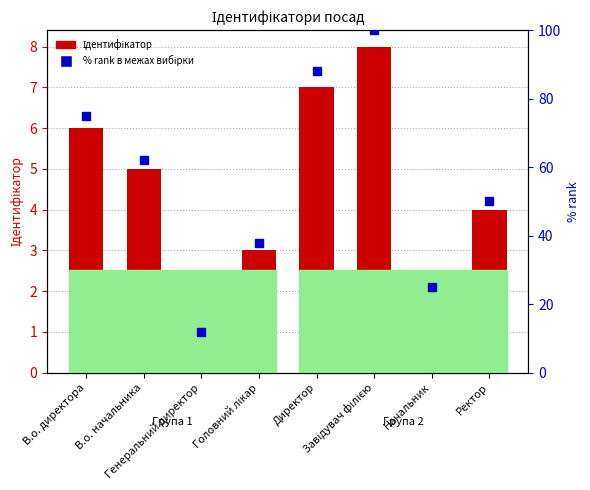

List the series in order of their overall mean, lowest first.

Ідентифікатор, % rank в межах вибірки